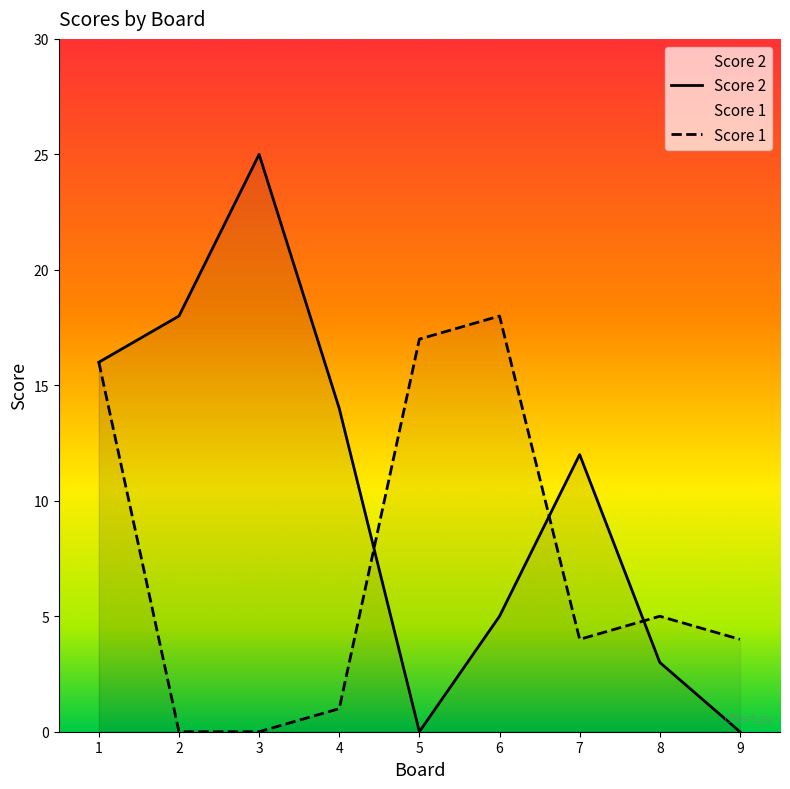

How many interior local valleys does the Score 1 series have?

1